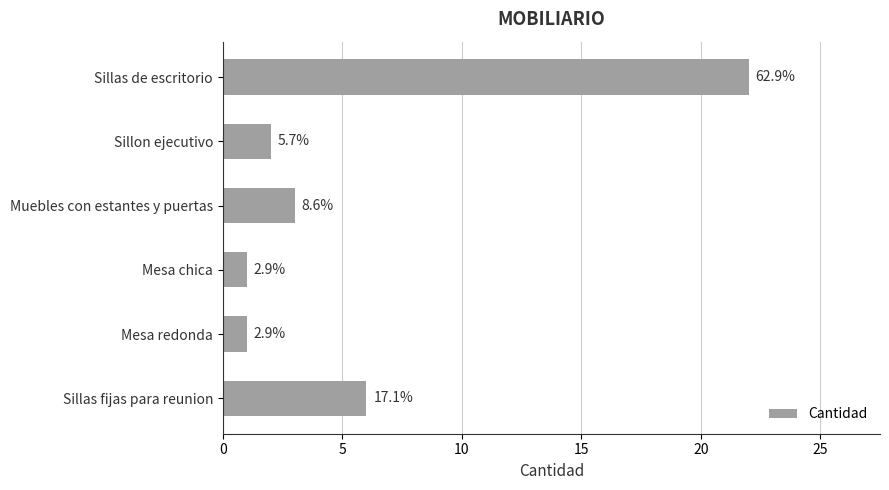

Are the bars horizontal?

Yes